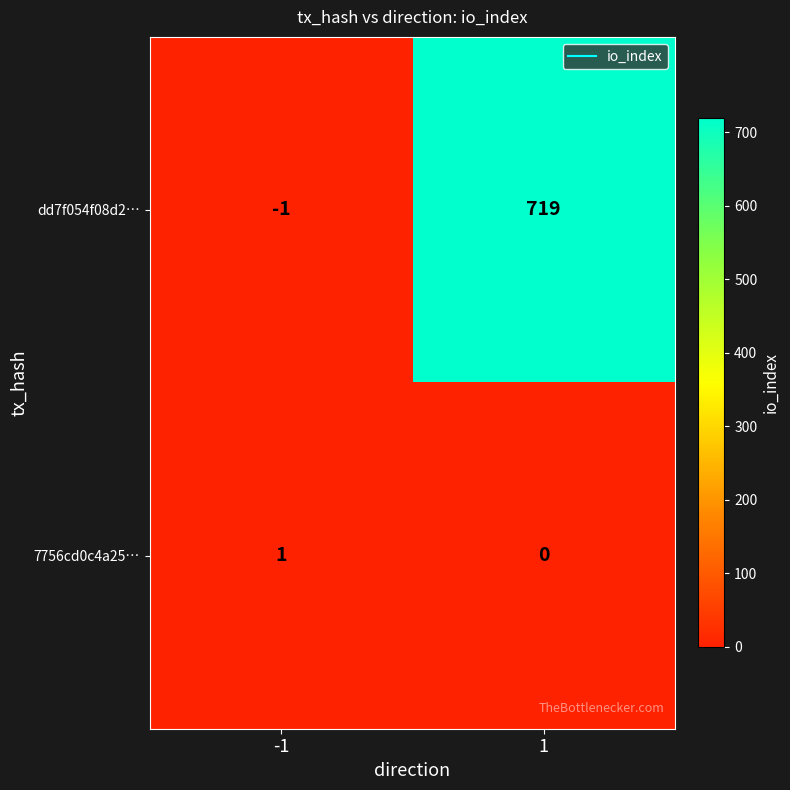

Reading right to left, list all the values displayed in this chart.

dd7f054f08d2…: 1=719	-1=-1
7756cd0c4a25…: 1=0	-1=1